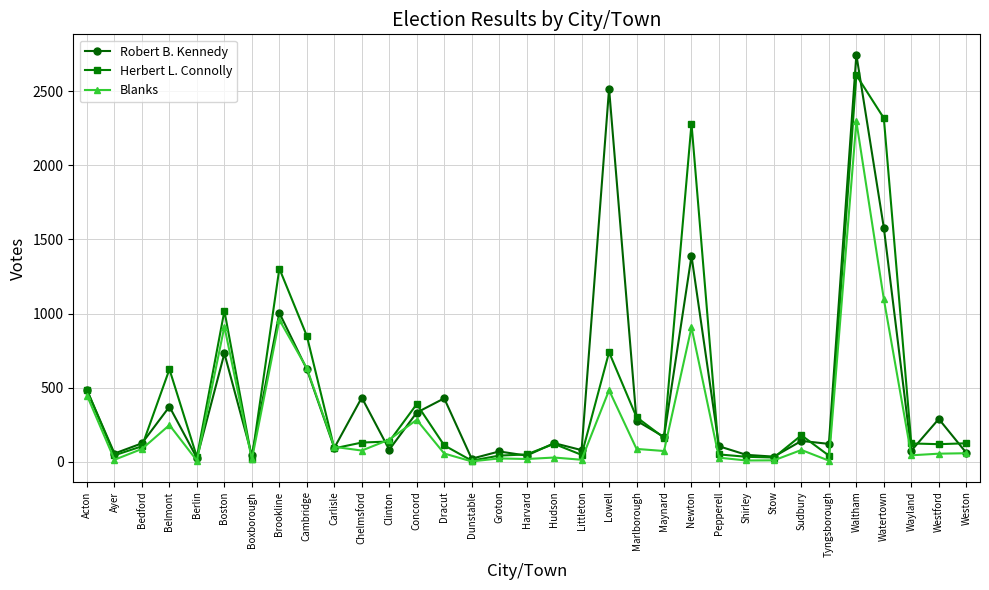

What is the label of the 4th point from the left?

Belmont